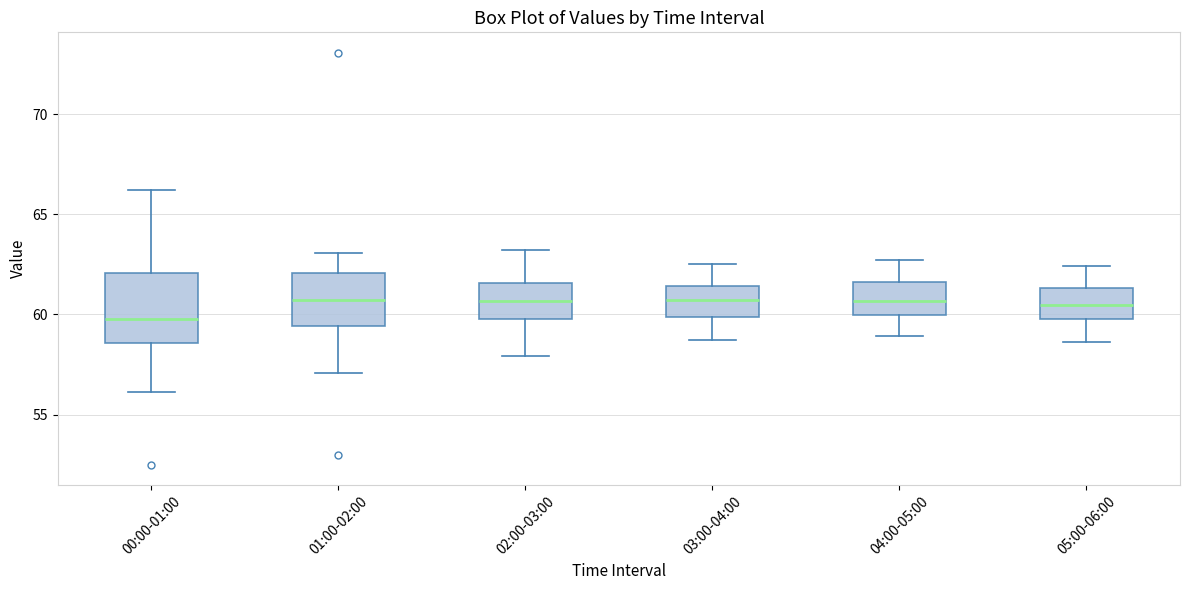

Which box's median line is the lowest?

00:00-01:00